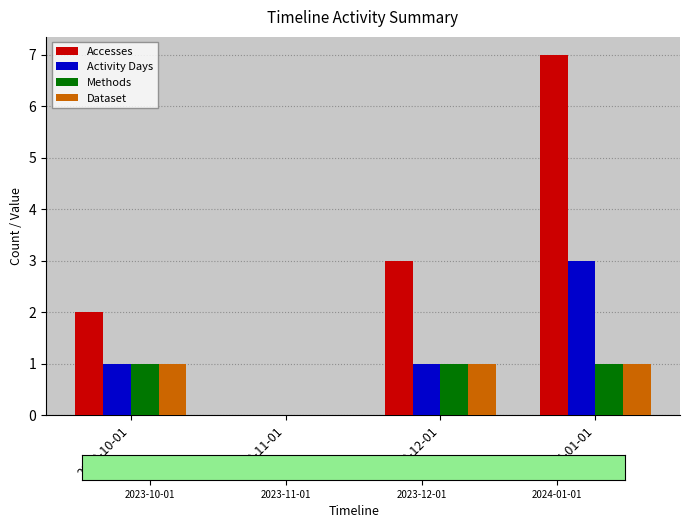

Is it true that Methods equals 0 at 2023-10-01?

False